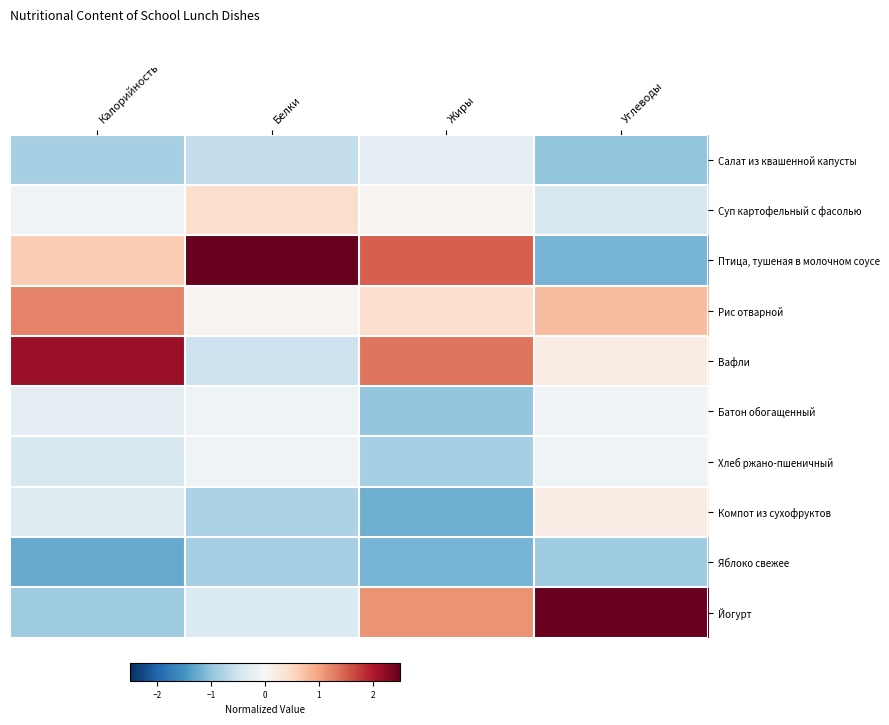

Between Углеводы and Жиры, which is larger?

Жиры